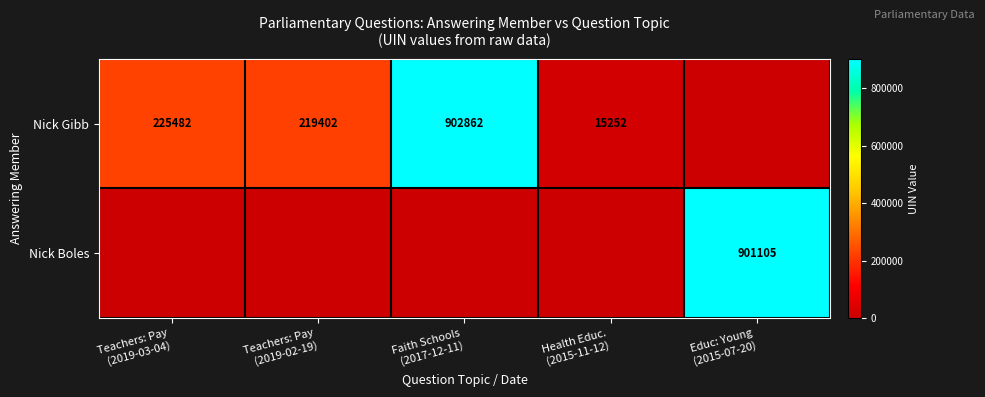

The Nick Gibb series shows 7610 at Health Educ. (2015-11-12). True or false?

False